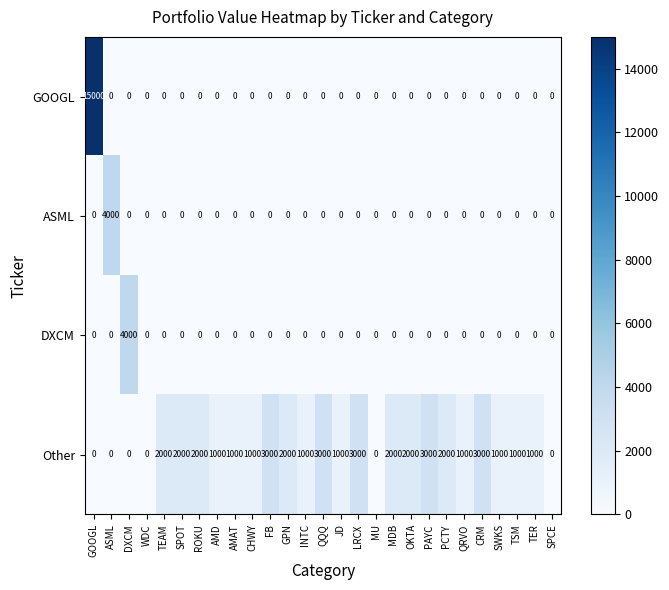

Which series has the largest total across all categories?

Other